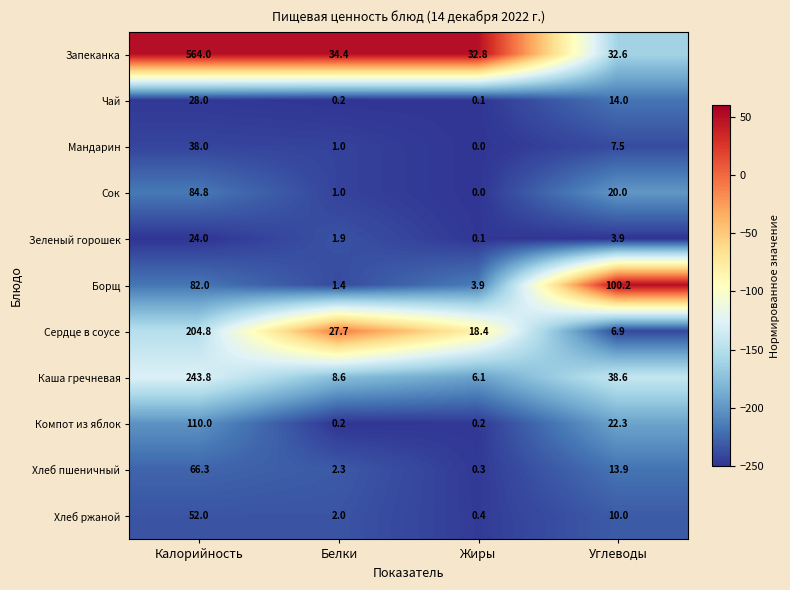

At which label is Компот из яблок closest to 55?

Углеводы